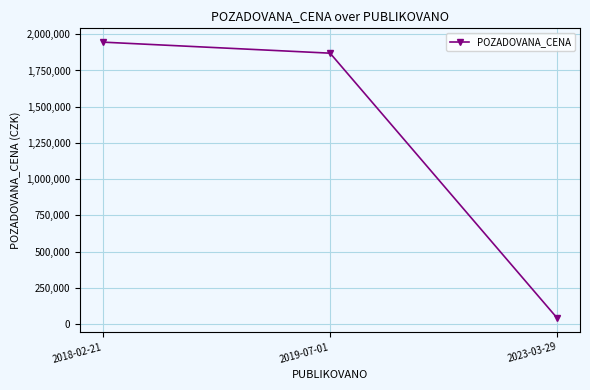

What position from the left is 2018-02-21?

1